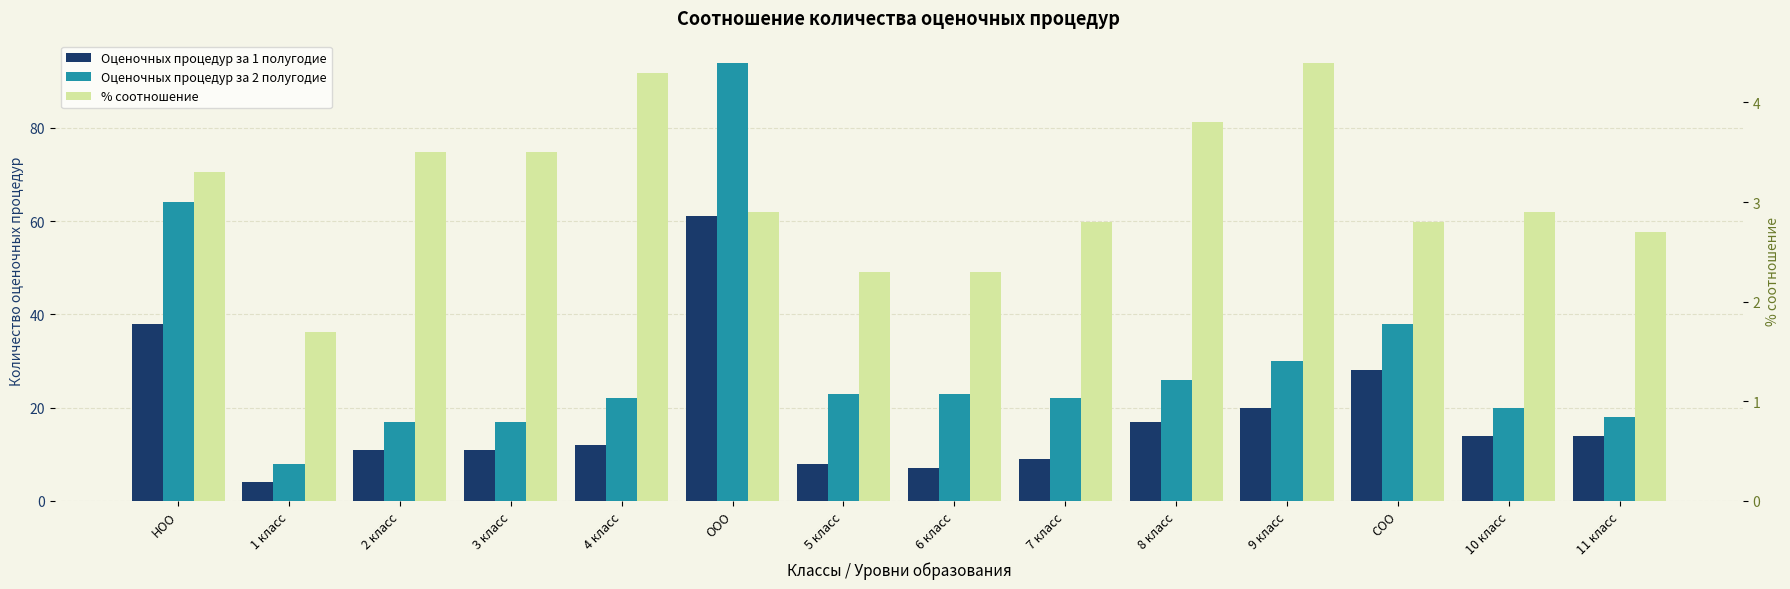

Which series has the widest spread of values?

Оценочных процедур за 2 полугодие